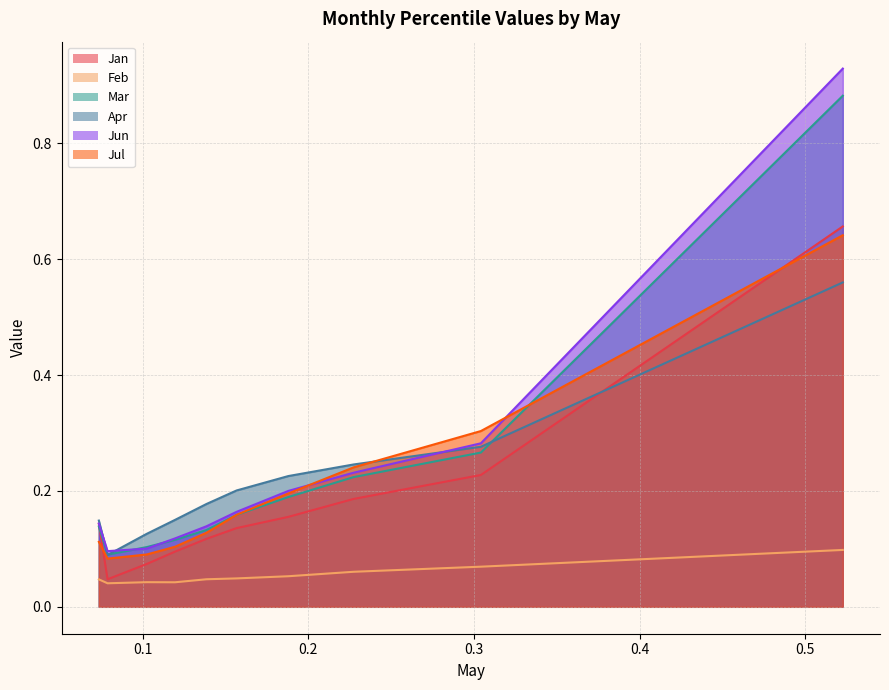

What is the average value of the Apr series?

0.2